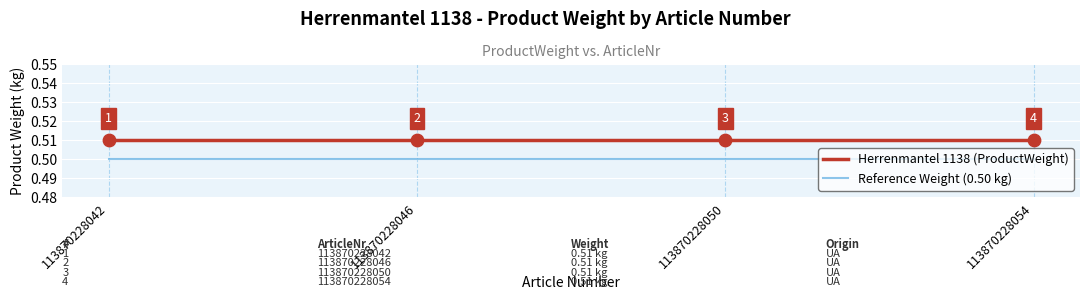

Rank the series at 113870228046 from lowest to highest value.

Reference Weight (0.50 kg), Herrenmantel 1138 (ProductWeight)